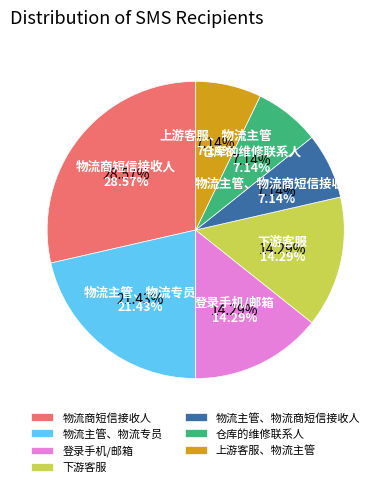

Which category has the smallest portion of the pie?

仓库的维修联系人